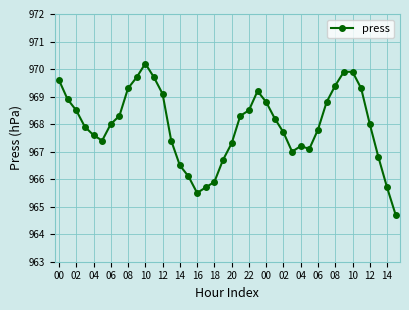

Is this an area chart (filled region under the line)?

No